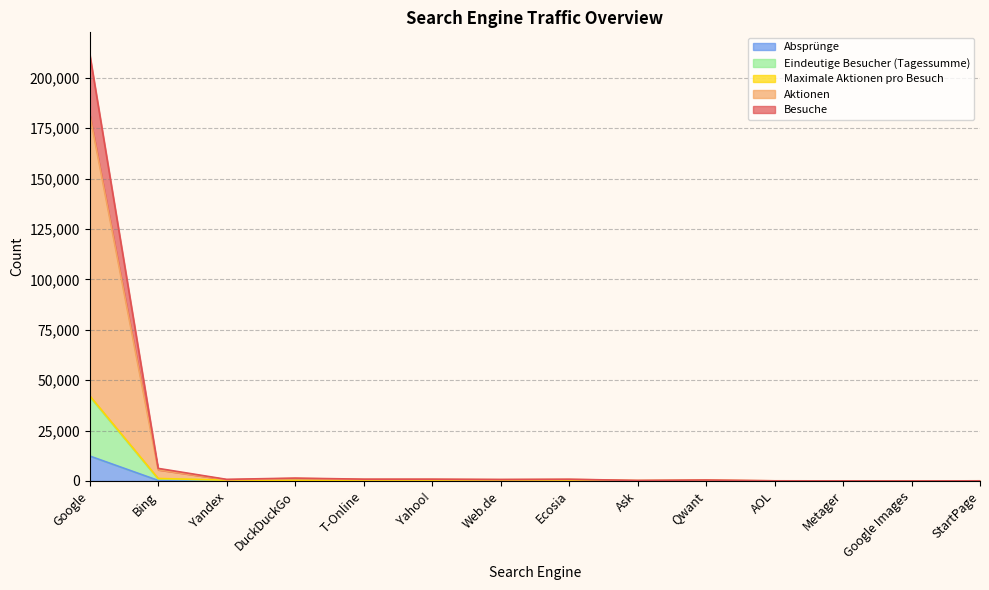

What is the label of the 3rd point from the left?

Yandex